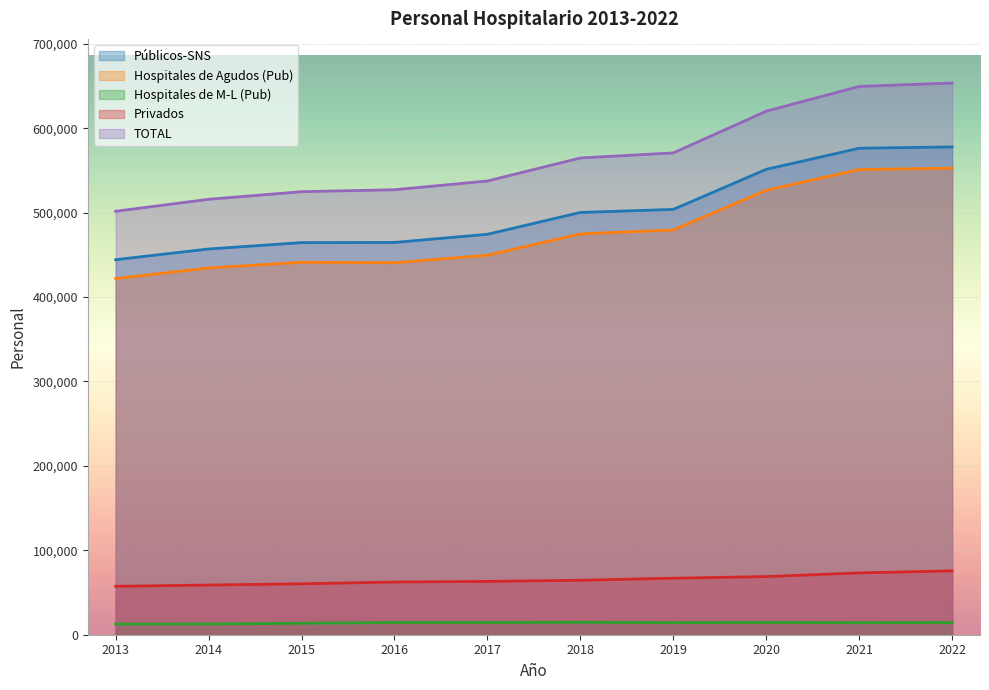

What are all the series names shown in the legend?

Públicos-SNS, Hospitales de Agudos (Pub), Hospitales de M-L (Pub), Privados, TOTAL